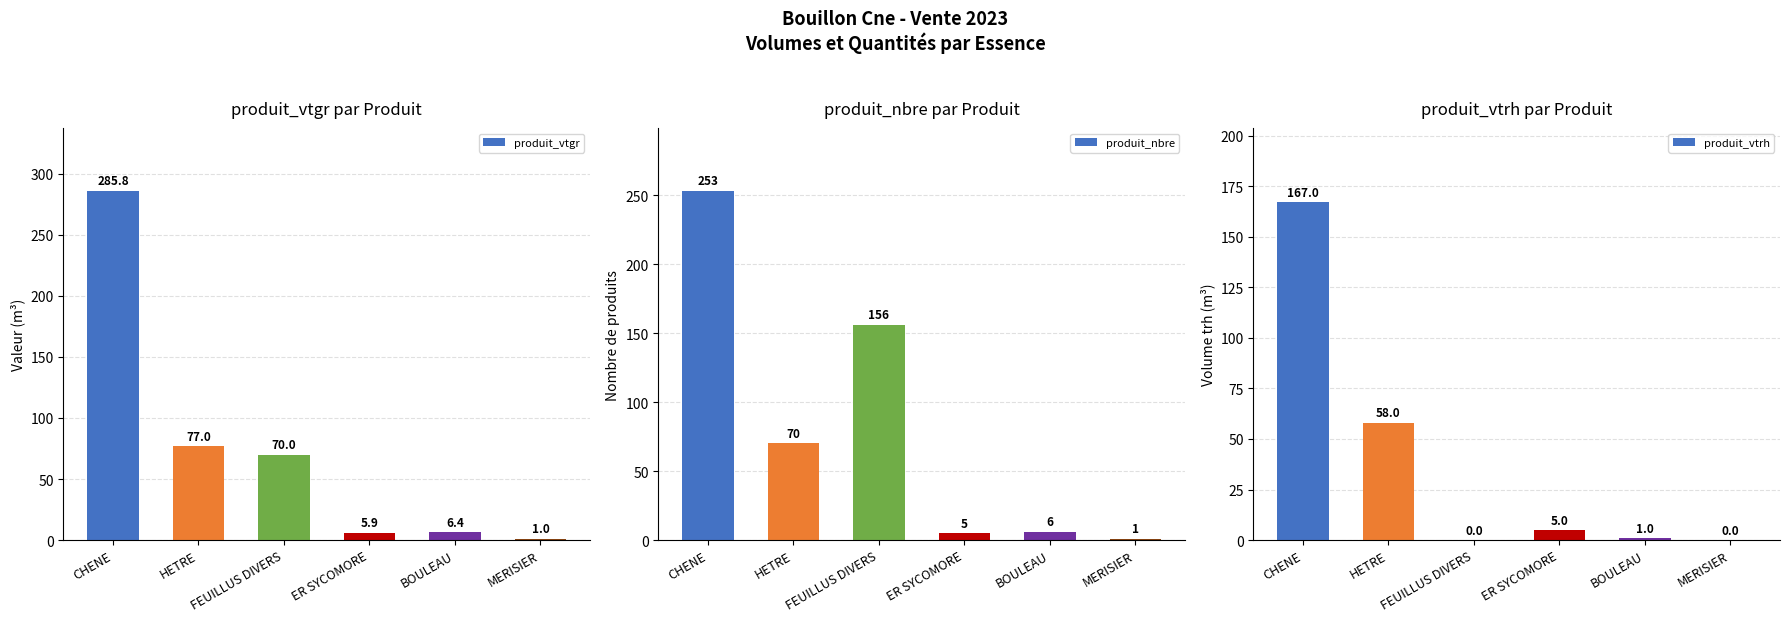

What is the value of the produit_nbre bar at the 6th from the left?

1